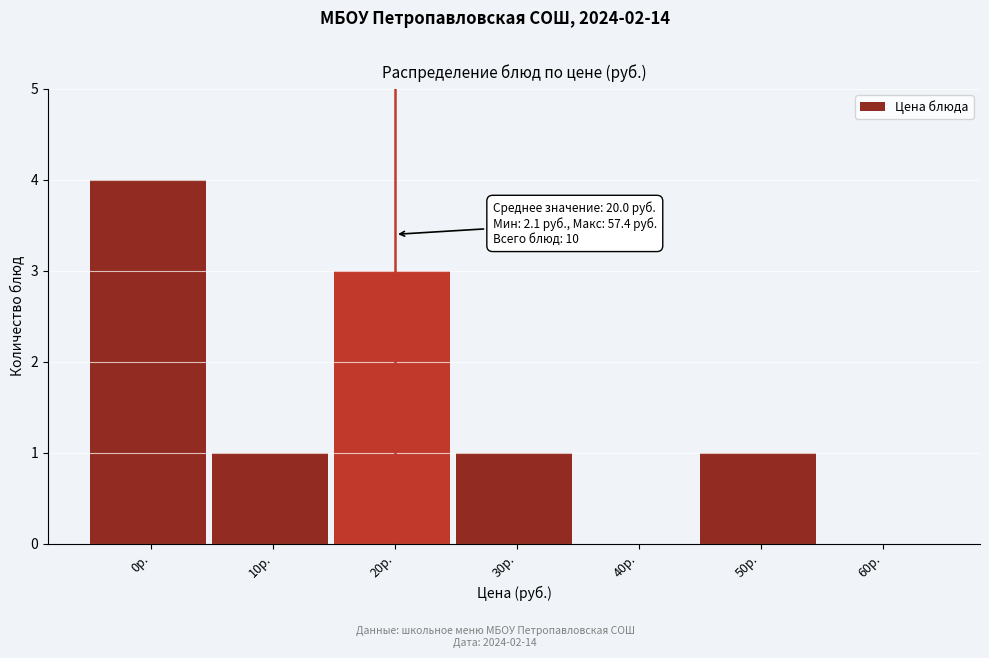

Reading right to left, extract all data points from this chart.

60р.=0	50р.=1	40р.=0	30р.=1	20р.=3	10р.=1	0р.=4